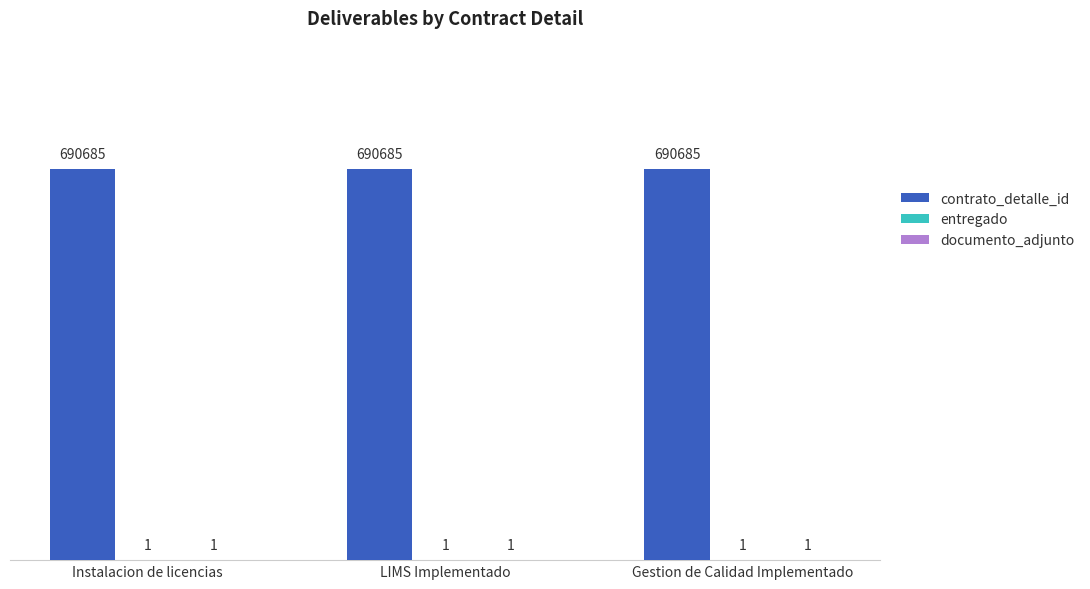

What is the total value across all series at LIMS Implementado?

690687